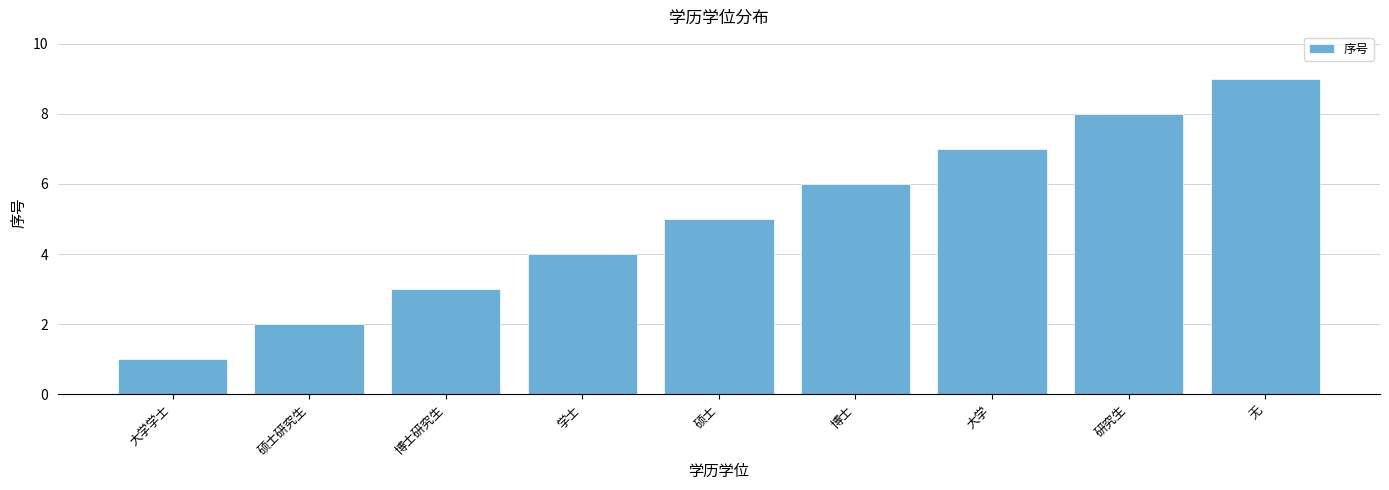

Are the bars grouped side by side (vs. stacked)?

No